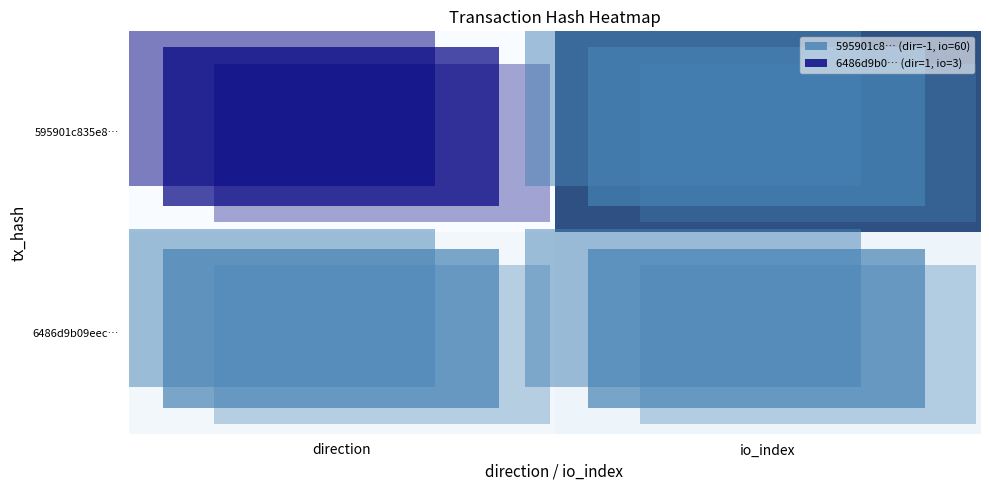

How many series are shown in this chart?

2